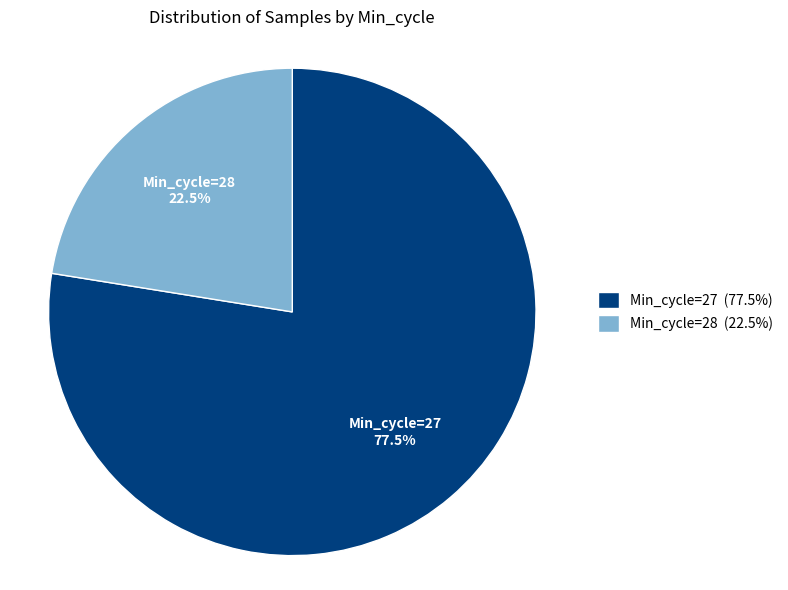

Which slice is the smallest?

Min_cycle=28 (22.5%)